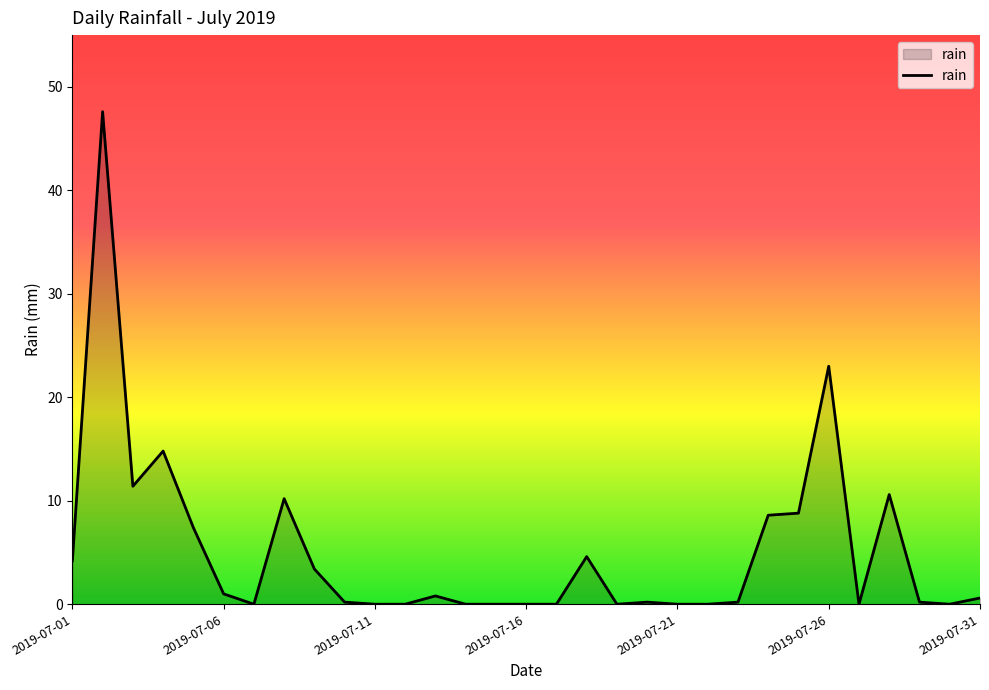

What is the difference between the maximum and minimum values?

47.6